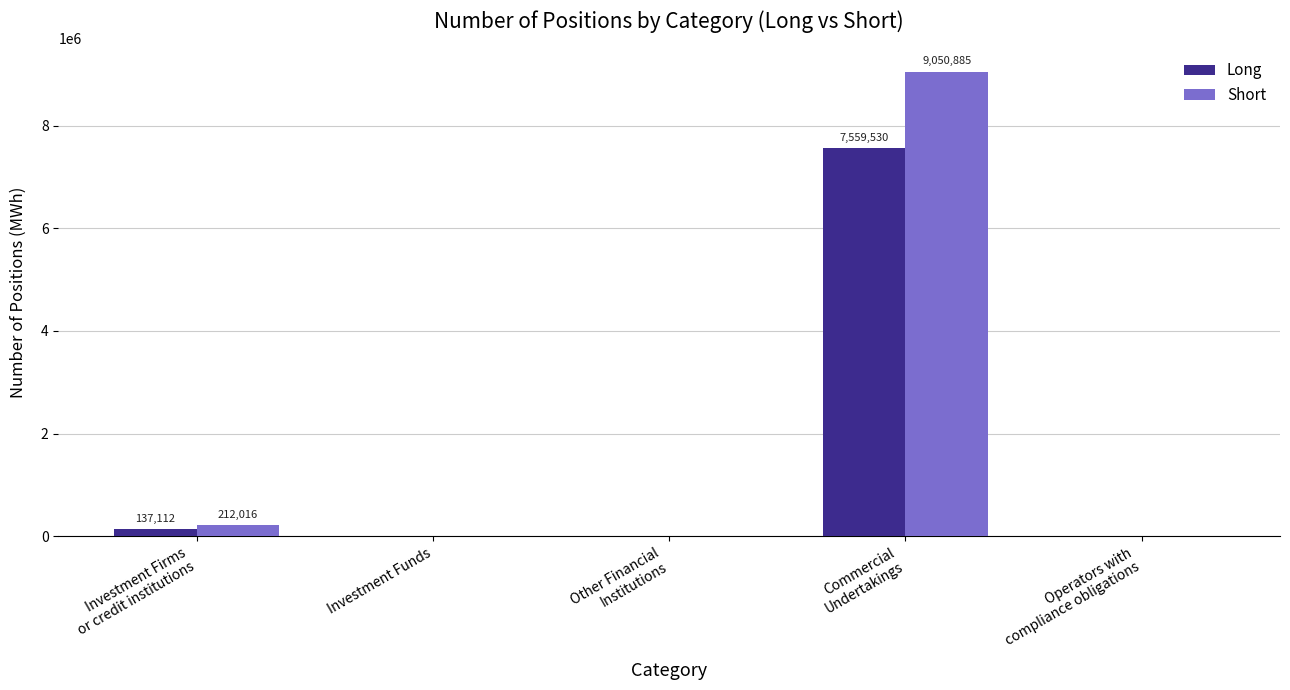

What is the maximum value shown in the chart?

9050885